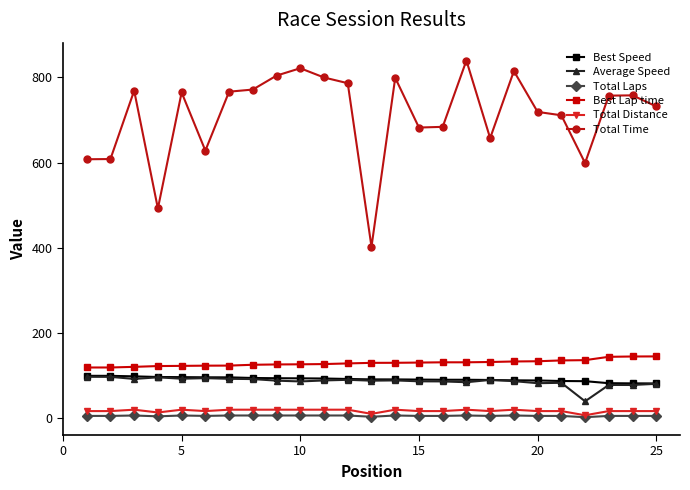

What is the lowest value of the Total Laps series?

2.0